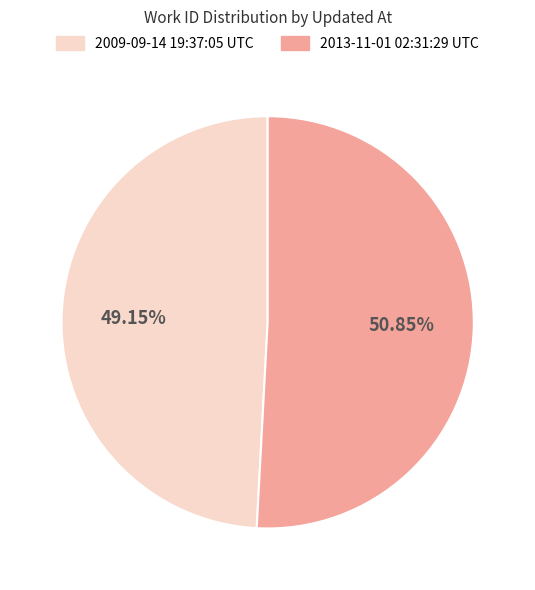

To the nearest percent, what is the average slice percentage?

50%